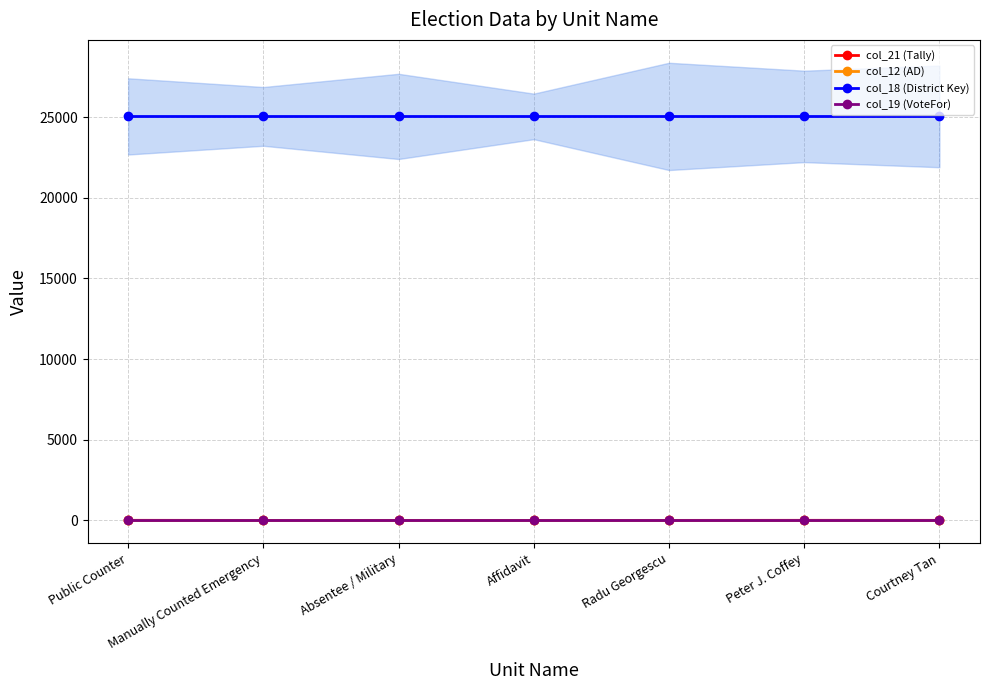

True or false: col_18 (District Key) and col_12 (AD) cross at least once.

False